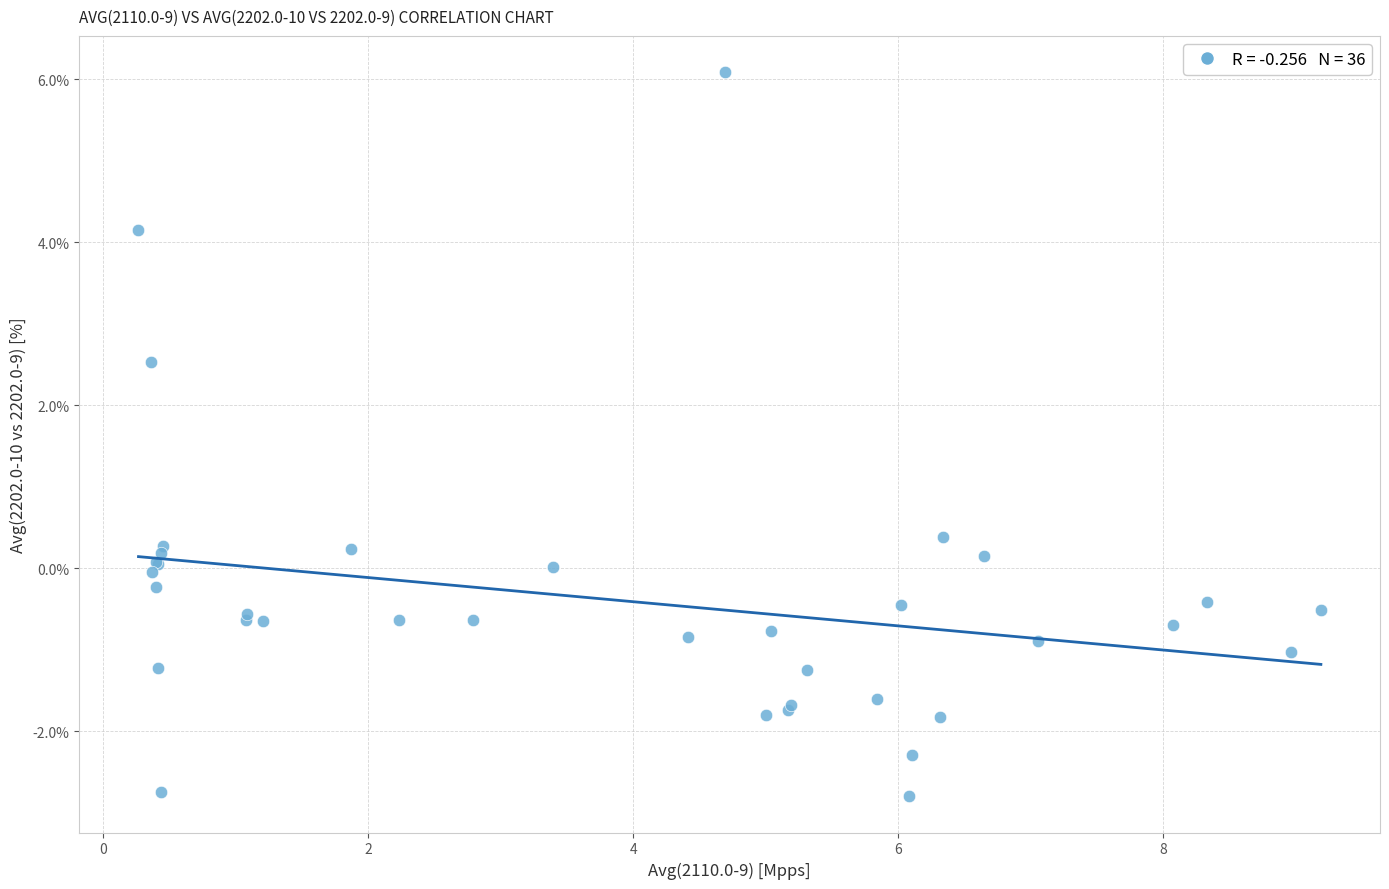

What Y value in the scatter plot is closest to 1?

0.4